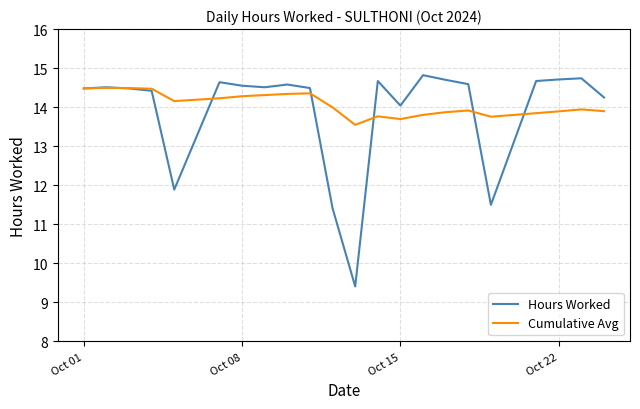

True or false: Cumulative Avg has more than 1 points higher than both neighbors.

True